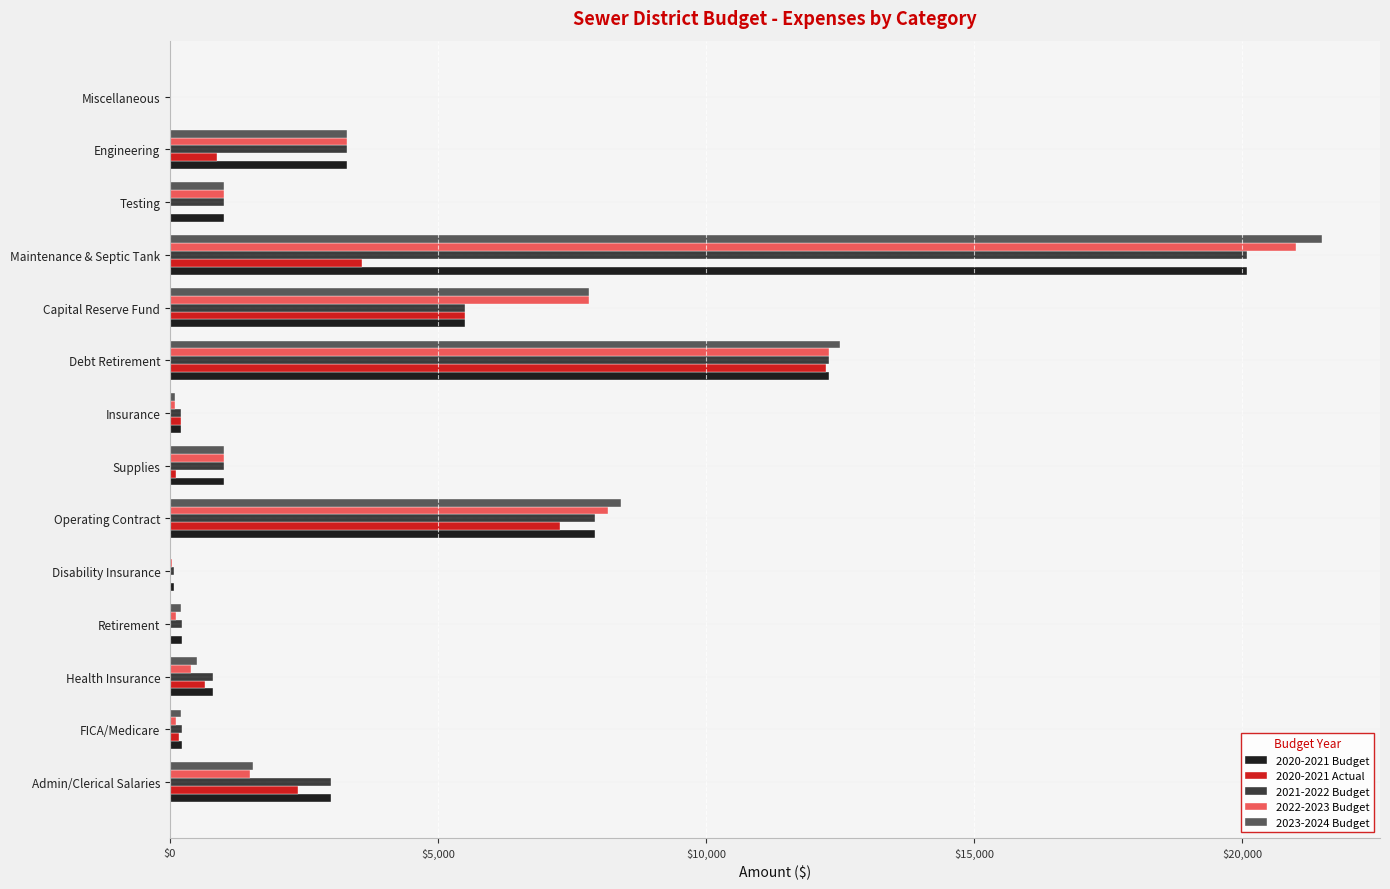

Which category has the highest value in the 2022-2023 Budget series?

Maintenance & Septic Tank